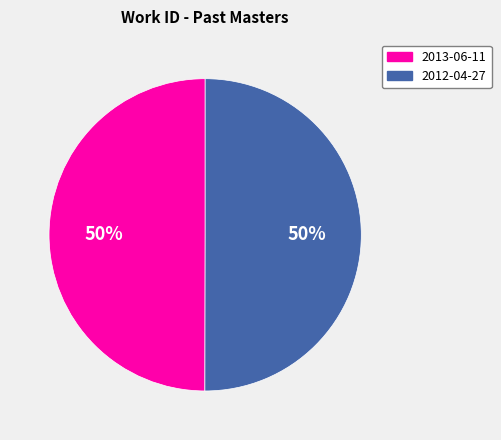

Approximately how many times larger is the value at 2013-06-11 compared to 2012-04-27?

1.0